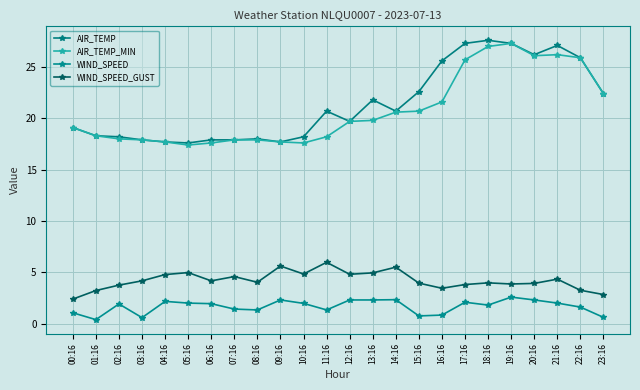

Rank the series by their maximum value, from highest to lowest.

AIR_TEMP, AIR_TEMP_MIN, WIND_SPEED_GUST, WIND_SPEED